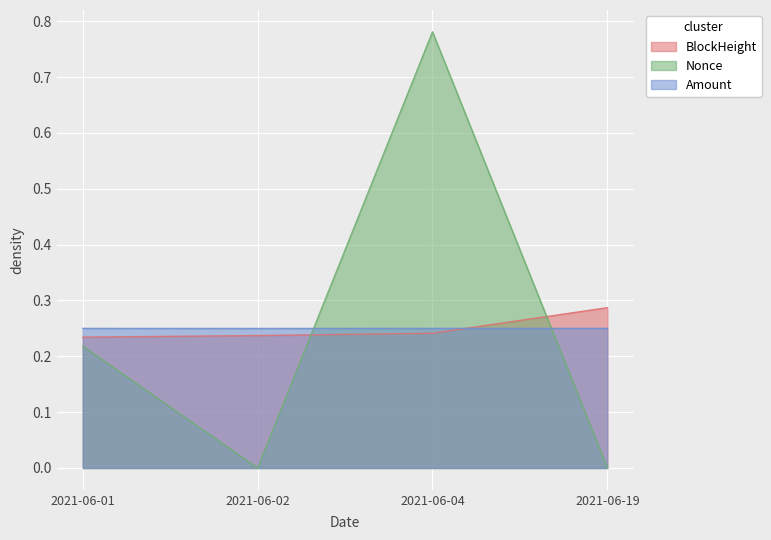

How many lines are shown in the chart?

3